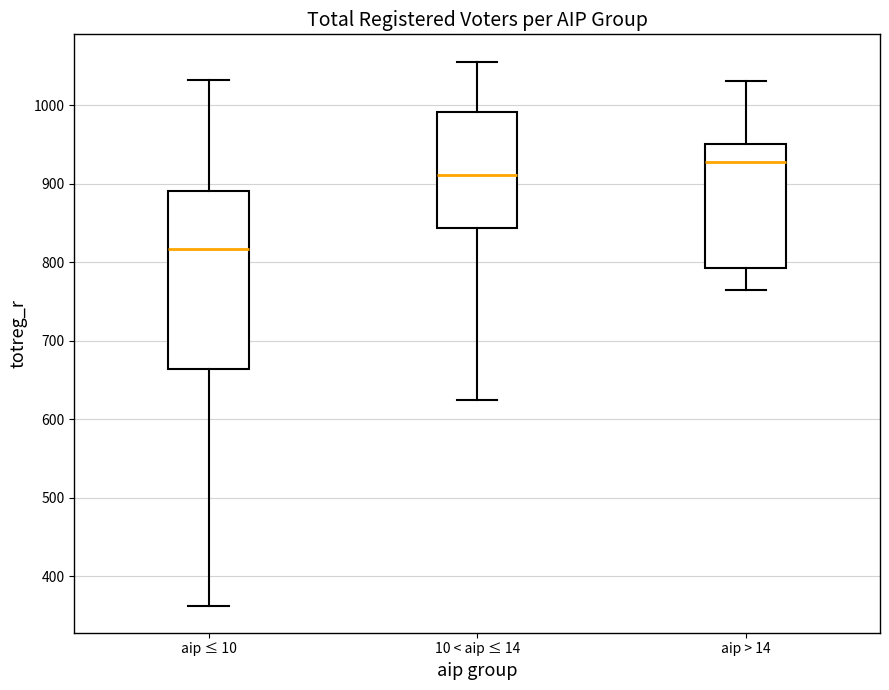

Where is the upper edge of the box for 10 < aip ≤ 14 on the y-axis? The values are not printed on the chart, so give them approximately, as read against the axis.

990